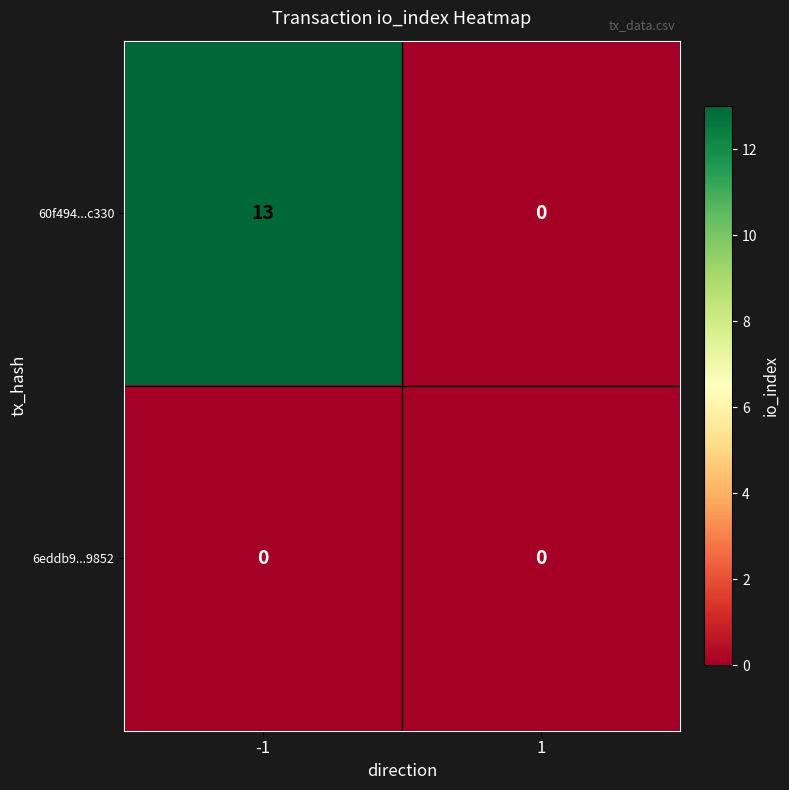

Which series has the largest total across all categories?

60f494...c330